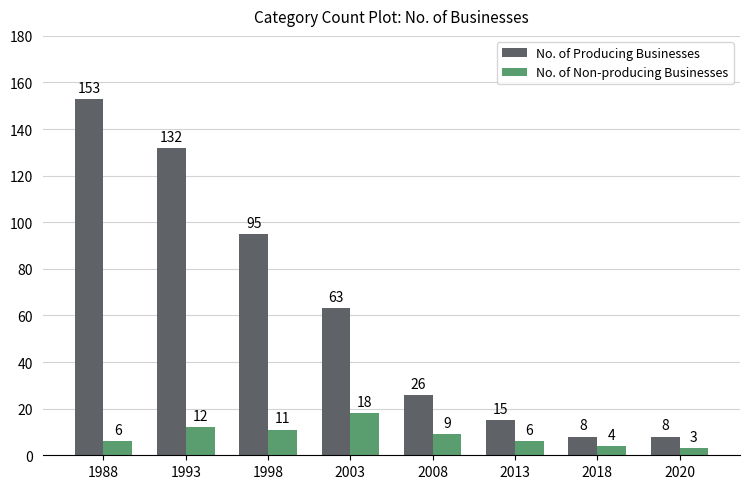

What is the difference between the second highest and second lowest values in the No. of Non-producing Businesses series?

8